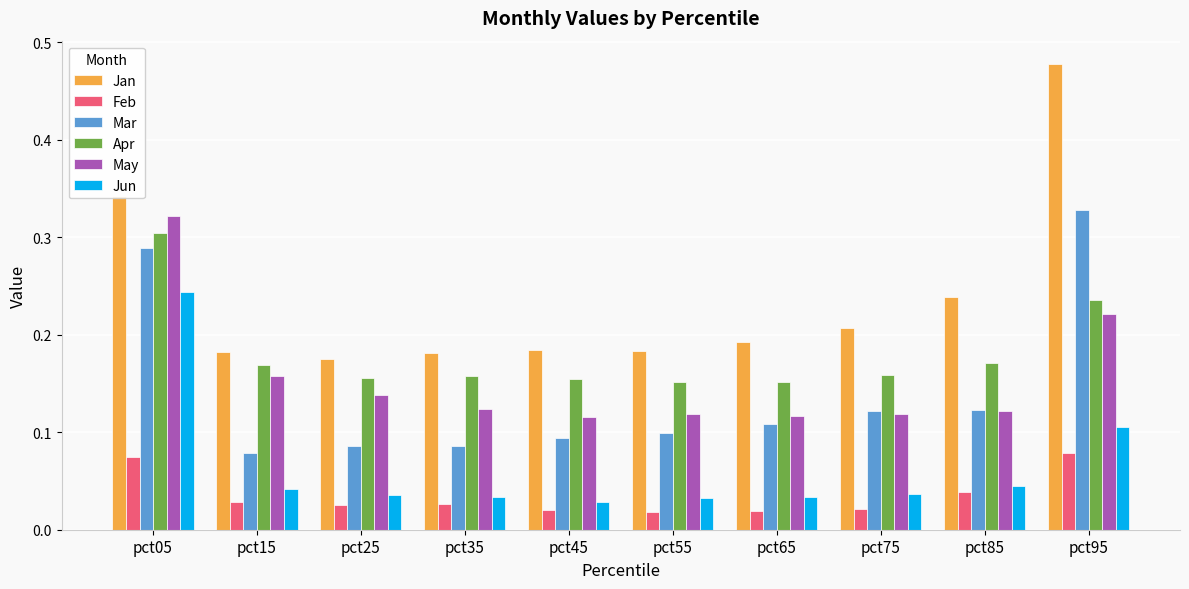

Between pct15 and pct35, which series saw the biggest shift?

May